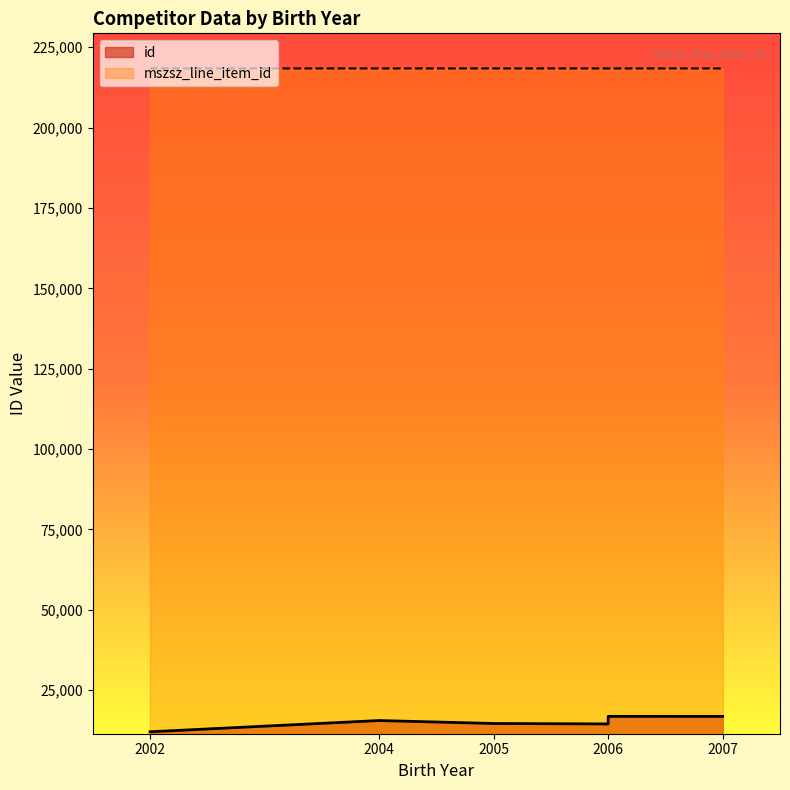

True or false: mszsz_line_item_id and id intersect in this chart.

False